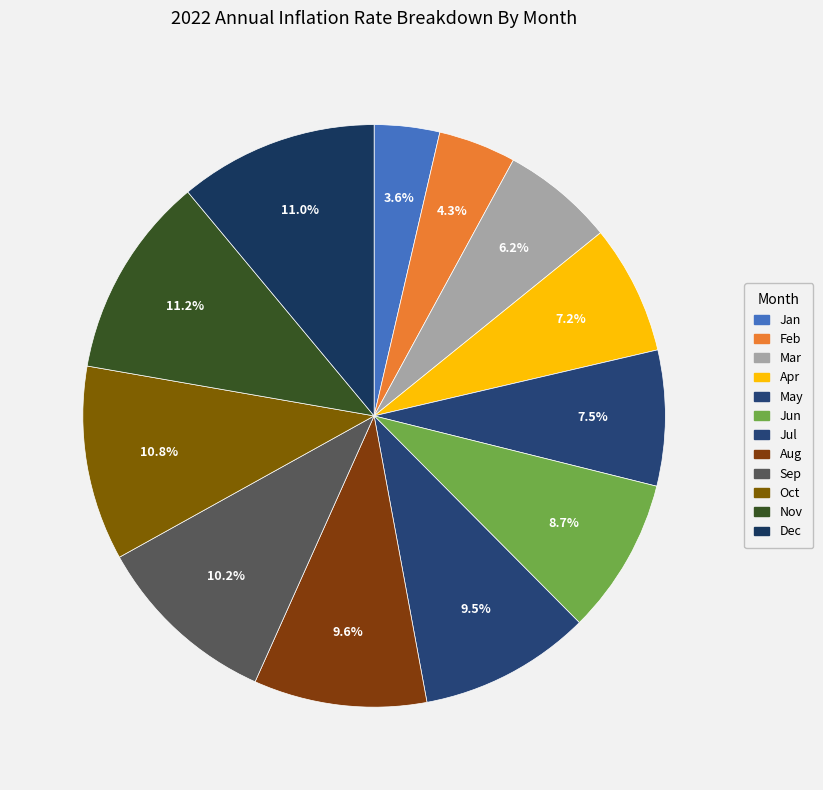

How many slices are in this pie chart?

12